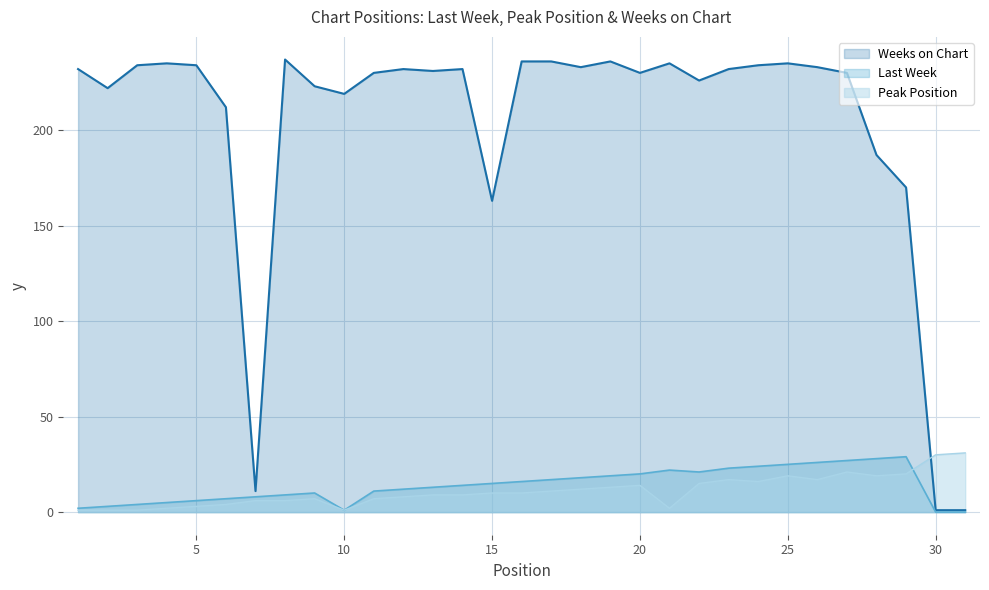

Count the number of data series in this chart.

3